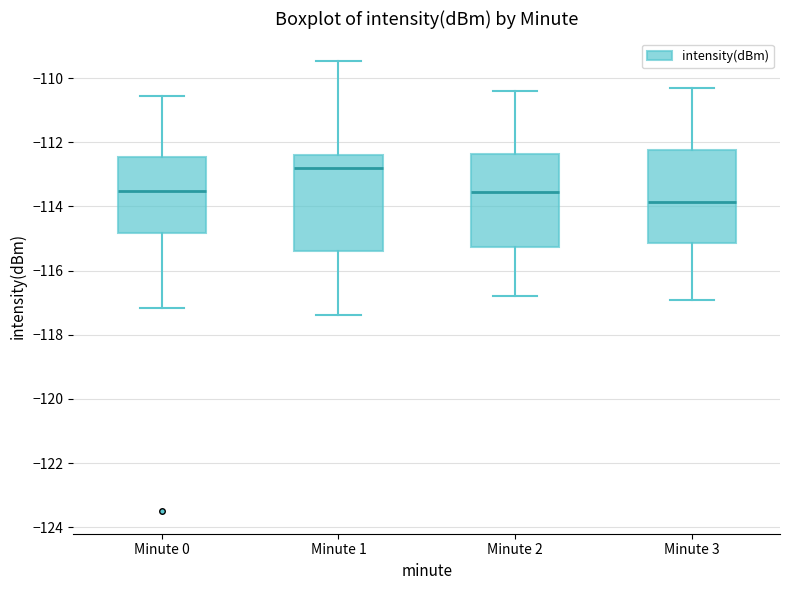

Reading left to right, transcribe this box plot: for each box, give where its median line is, the range the box spans, and where its two whiskers end, as read against the y-axis. The values are not printed on the chart, so give them approximately, as read against the axis.

Minute 0: median -113.6, box -114.8 to -112.4, whiskers -117.2 to -110.6
Minute 1: median -112.8, box -115.4 to -112.4, whiskers -117.4 to -109.4
Minute 2: median -113.6, box -115.2 to -112.4, whiskers -116.8 to -110.4
Minute 3: median -113.8, box -115.2 to -112.2, whiskers -116.8 to -110.2